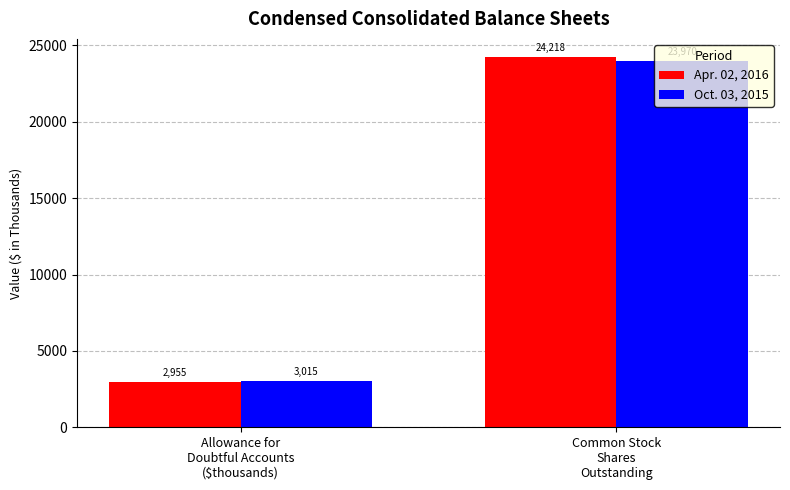

Rank the categories by Apr. 02, 2016 value from lowest to highest.

Allowance for
Doubtful Accounts
($thousands), Common Stock
Shares
Outstanding